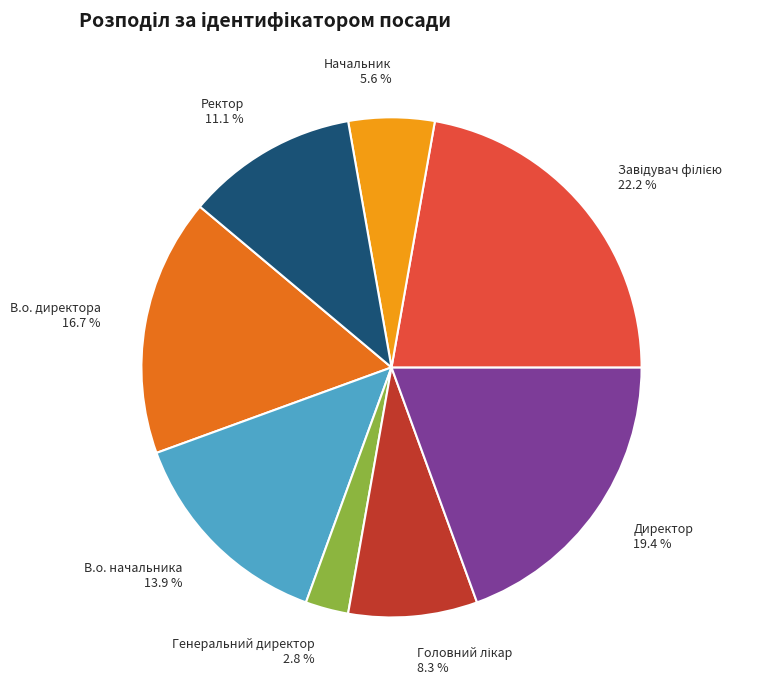

Does Директор represent more than half of the total?

No